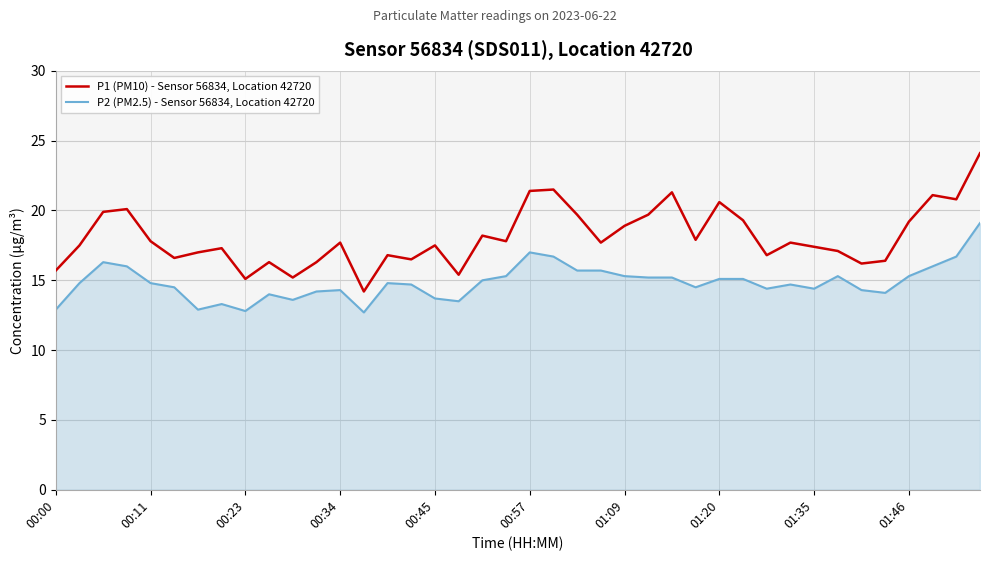

True or false: P1 (PM10) - Sensor 56834, Location 42720 and P2 (PM2.5) - Sensor 56834, Location 42720 cross at least once.

False